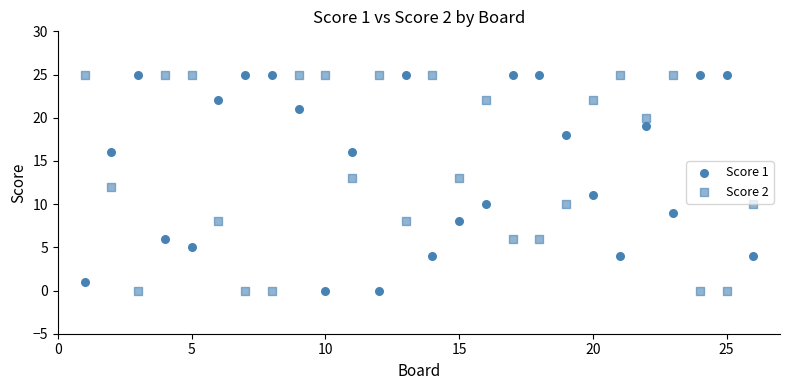

How many data points are displayed?

52